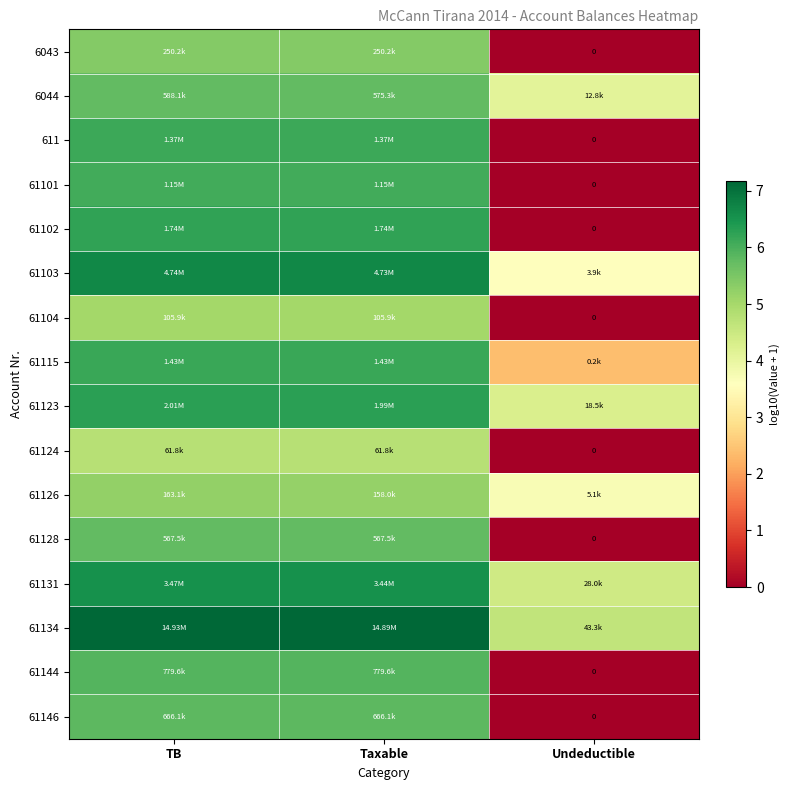

Rank the series at Taxable from highest to lowest value.

61134, 61103, 61131, 61123, 61102, 61115, 611, 61101, 61144, 61146, 6044, 61128, 6043, 61126, 61104, 61124